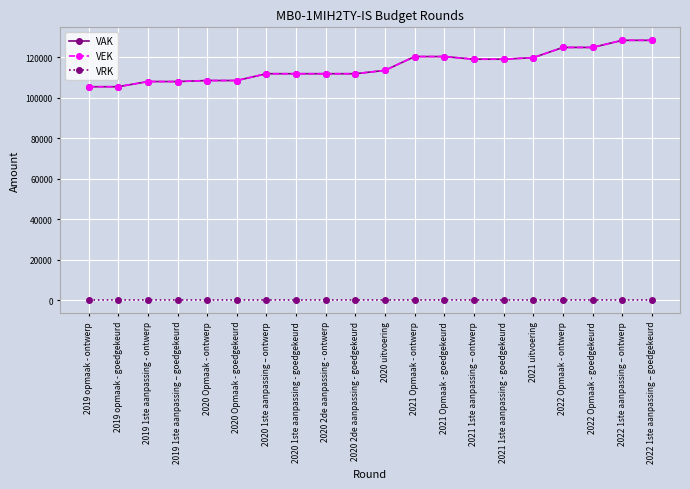

Is the value of VEK at 2020 Opmaak - goedgekeurd greater than the value of VAK at 2019 1ste aanpassing - ontwerp?

Yes